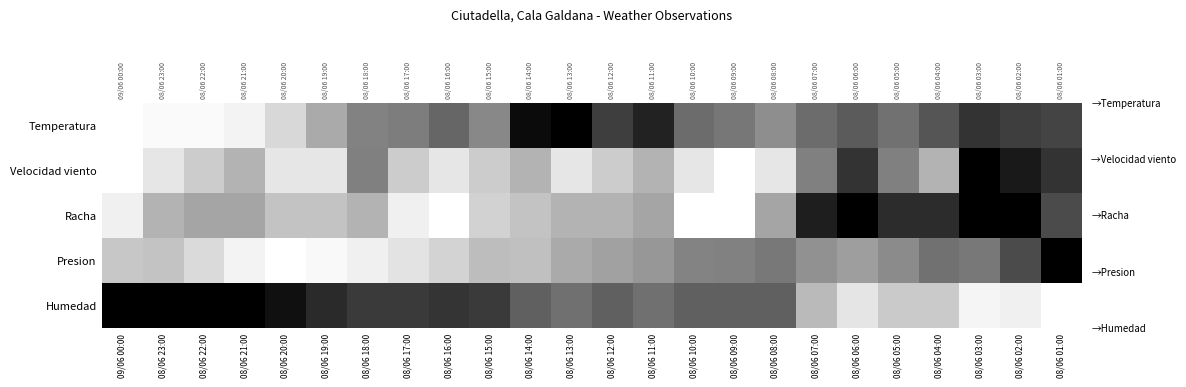

What is the highest value of the Humedad series?

1.0